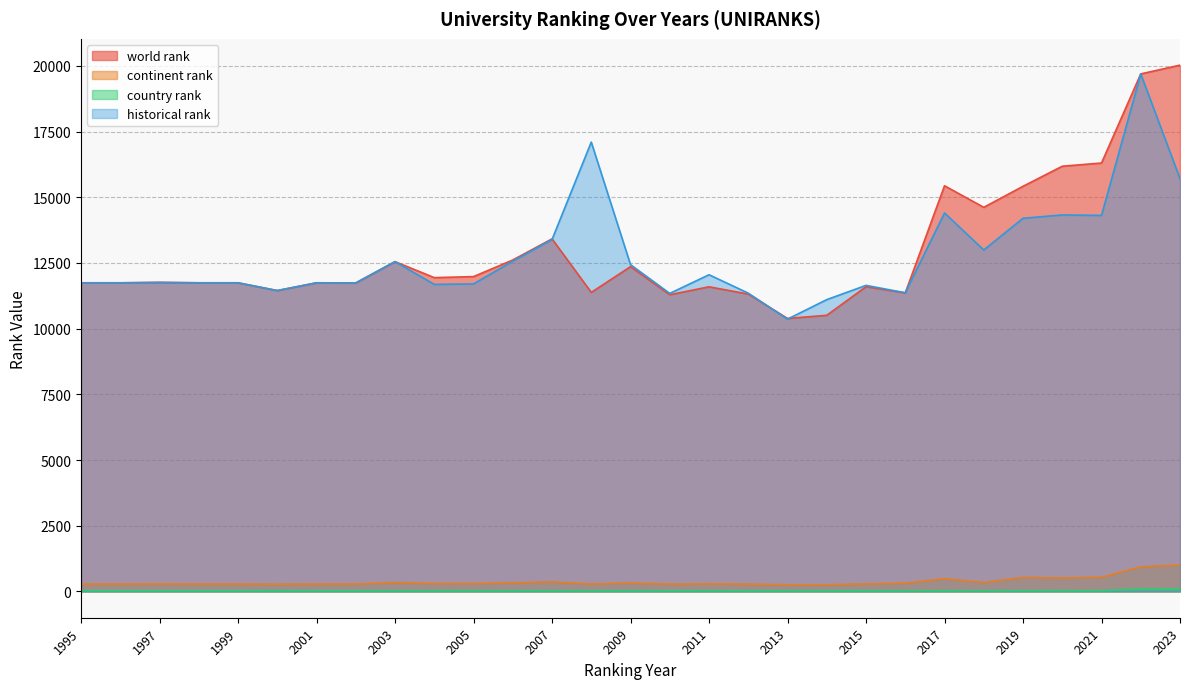

True or false: continent rank and country rank intersect in this chart.

False